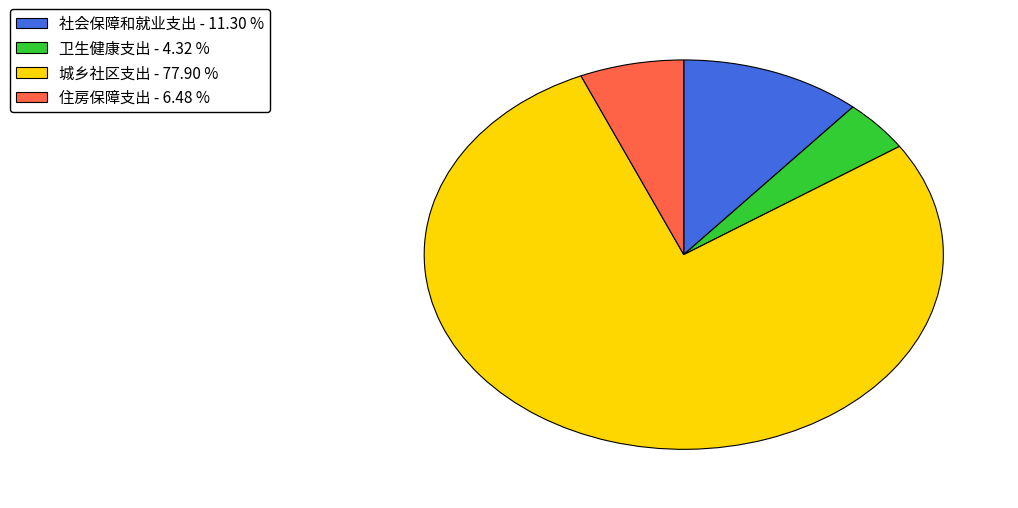

Is 城乡社区支出 the majority of the pie?

Yes